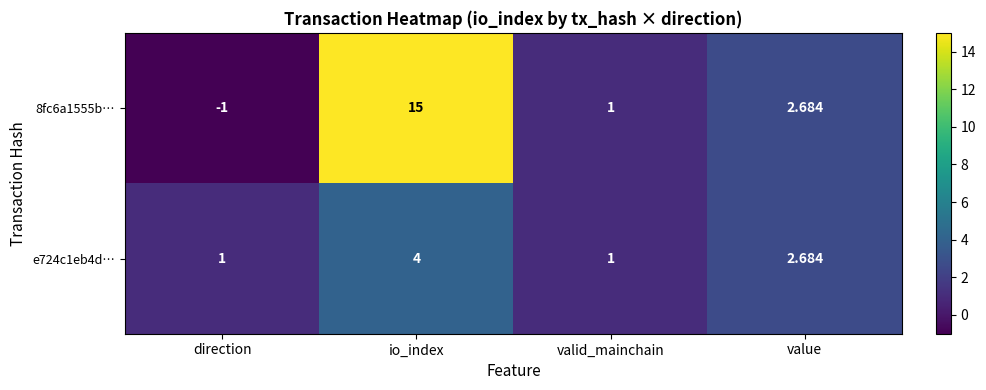

How many categories are shown in the chart?

4